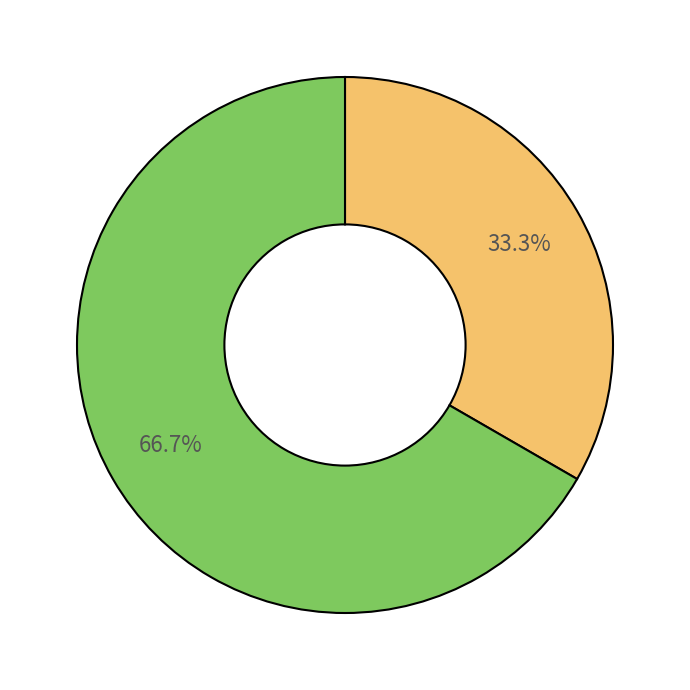

Is there any slice that represents more than half of the pie?

Yes